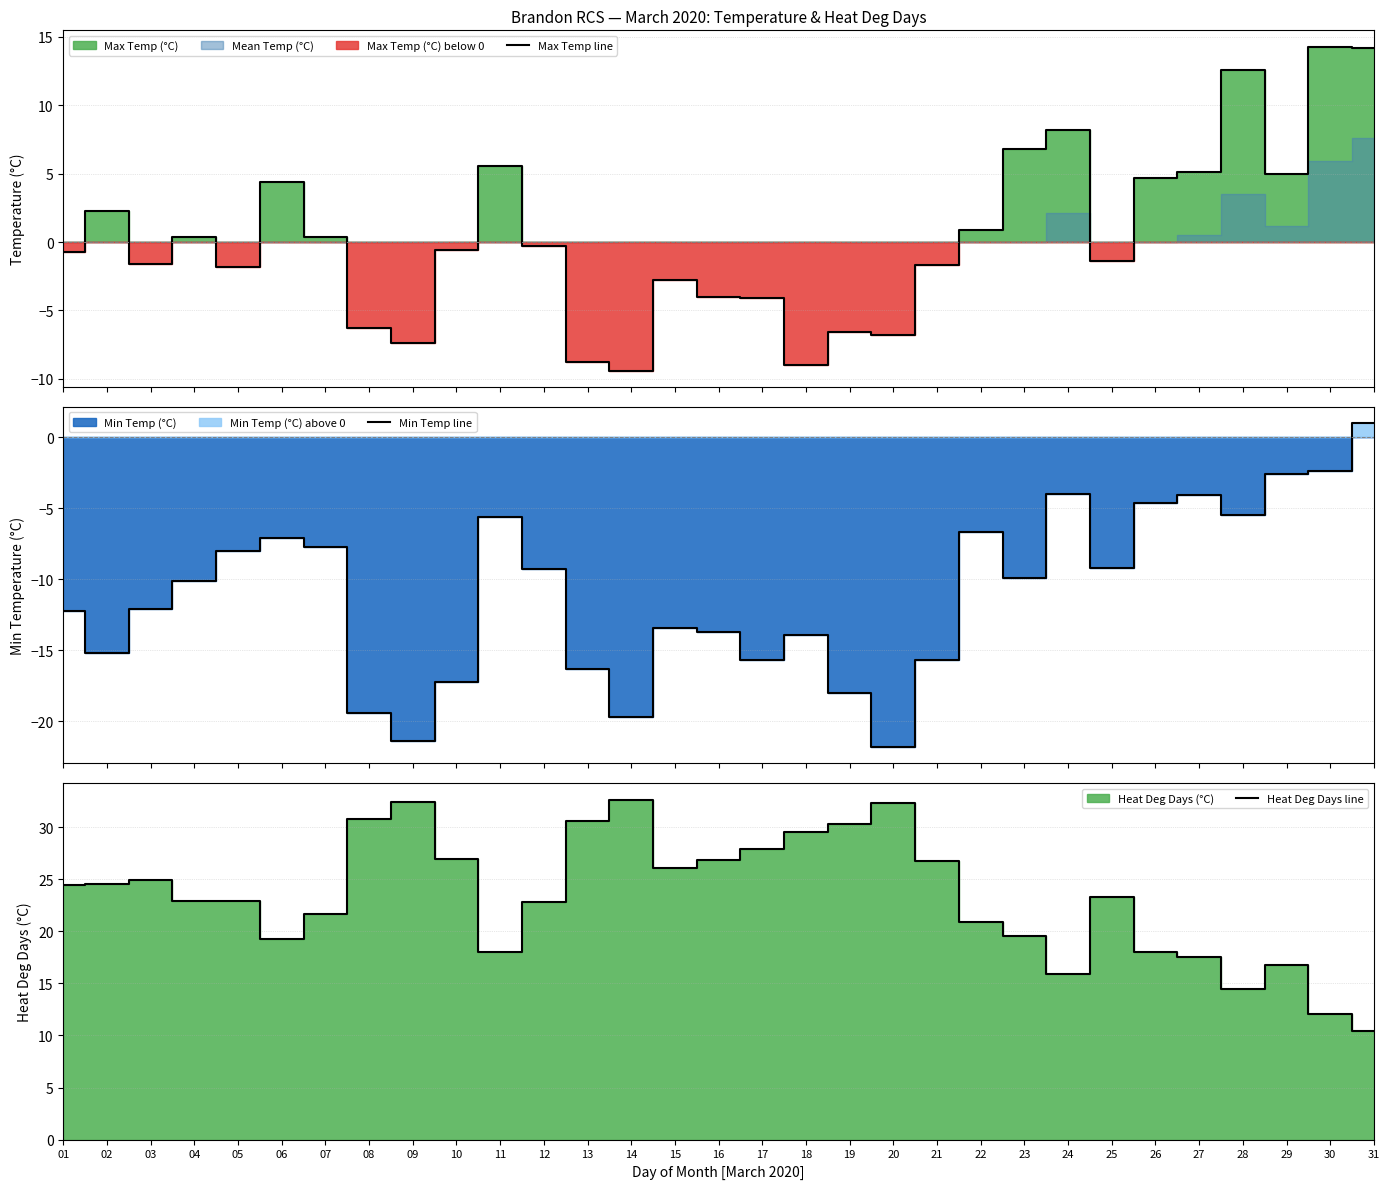

How many interior local valleys does the Max Temp line series have?

8